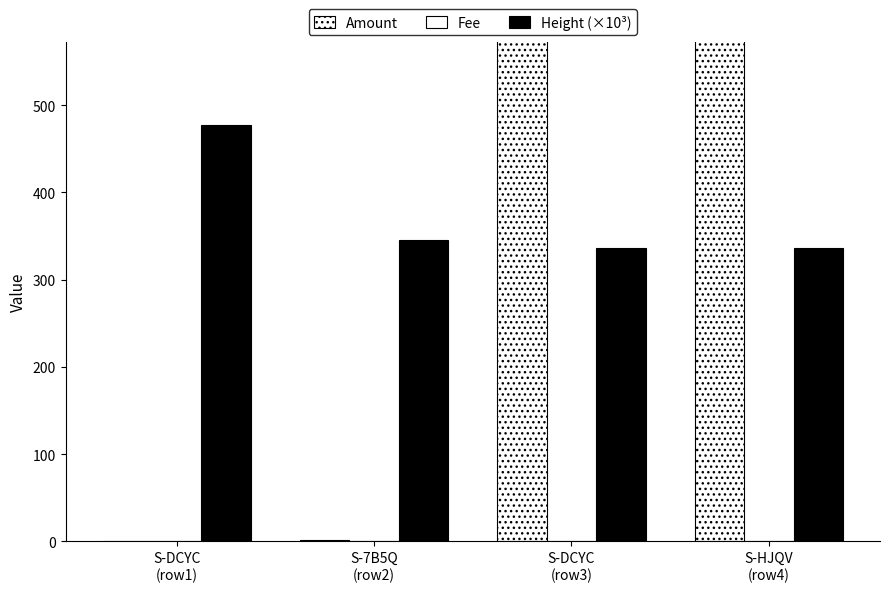

Which series has the widest spread of values?

Amount